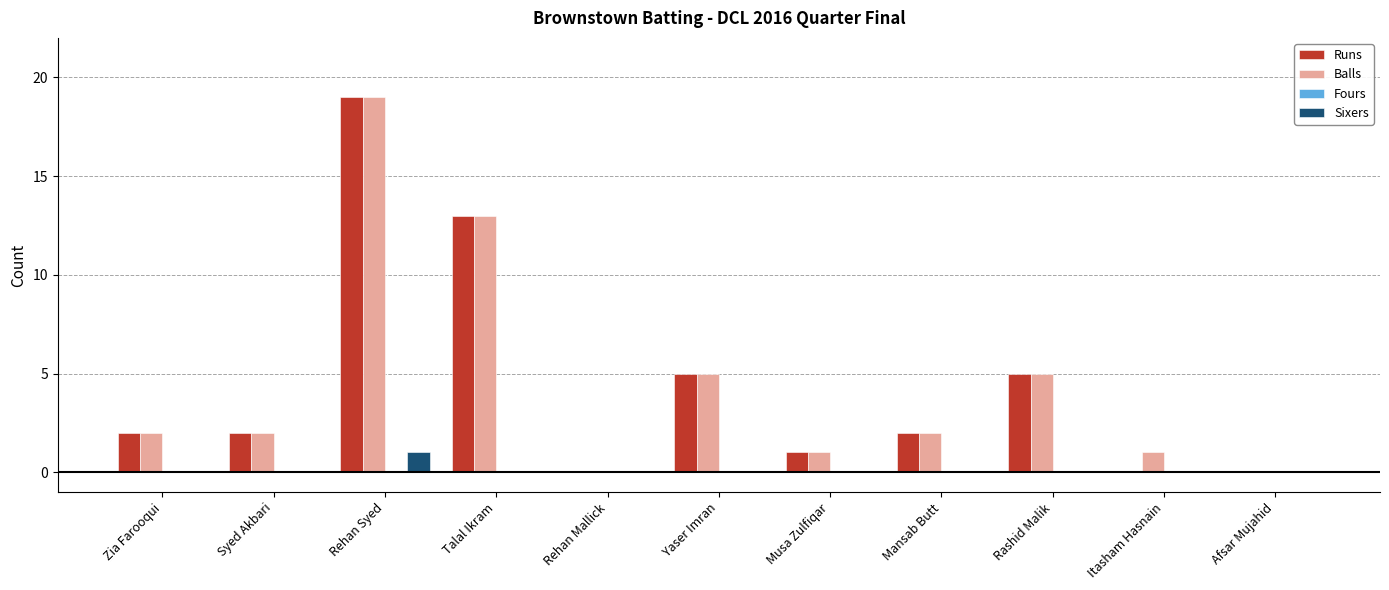

Which label corresponds to the largest value in the chart?

Rehan Syed